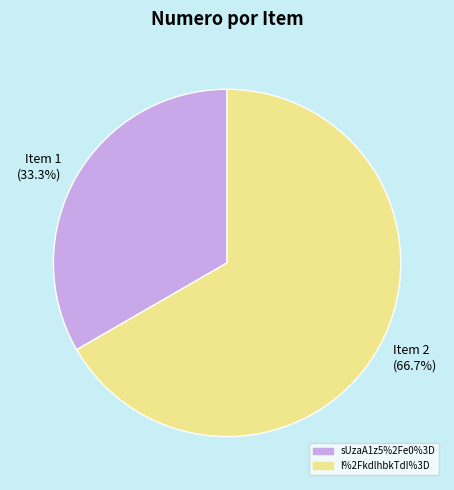

Does Item 1 (33.3%) represent more than half of the total?

No